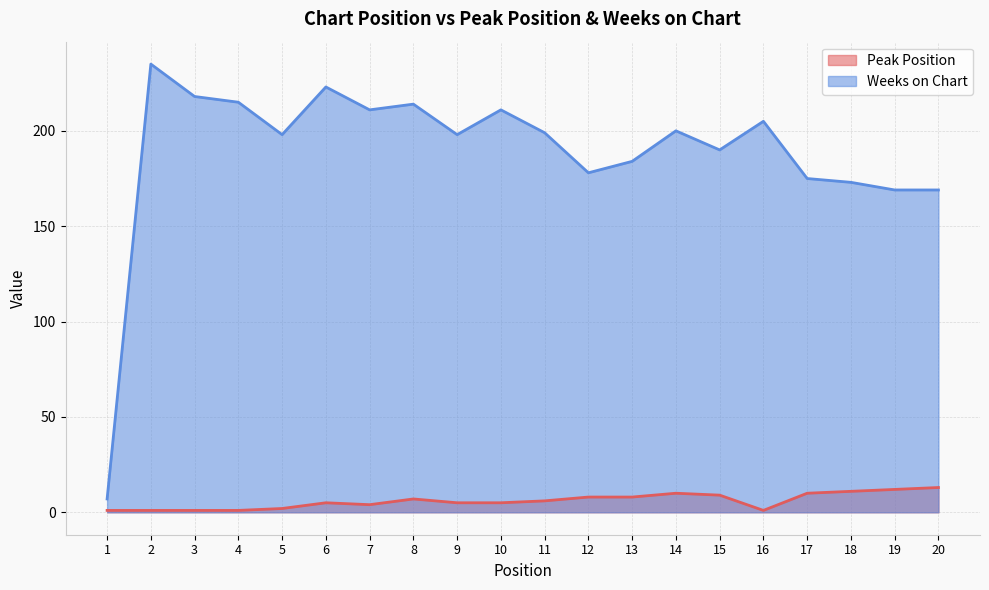

Reading left to right, what are all the values shown in this chart?

Peak Position: 1=1	2=1	3=1	4=1	5=2	6=5	7=4	8=7	9=5	10=5	11=6	12=8	13=8	14=10	15=9	16=1	17=10	18=11	19=12	20=13
Weeks on Chart: 1=7	2=235	3=218	4=215	5=198	6=223	7=211	8=214	9=198	10=211	11=199	12=178	13=184	14=200	15=190	16=205	17=175	18=173	19=169	20=169